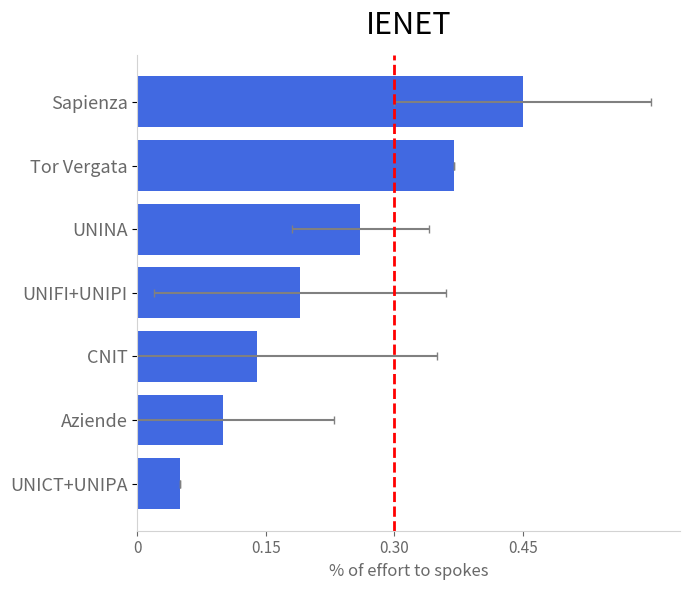

Are the bars grouped side by side (vs. stacked)?

No